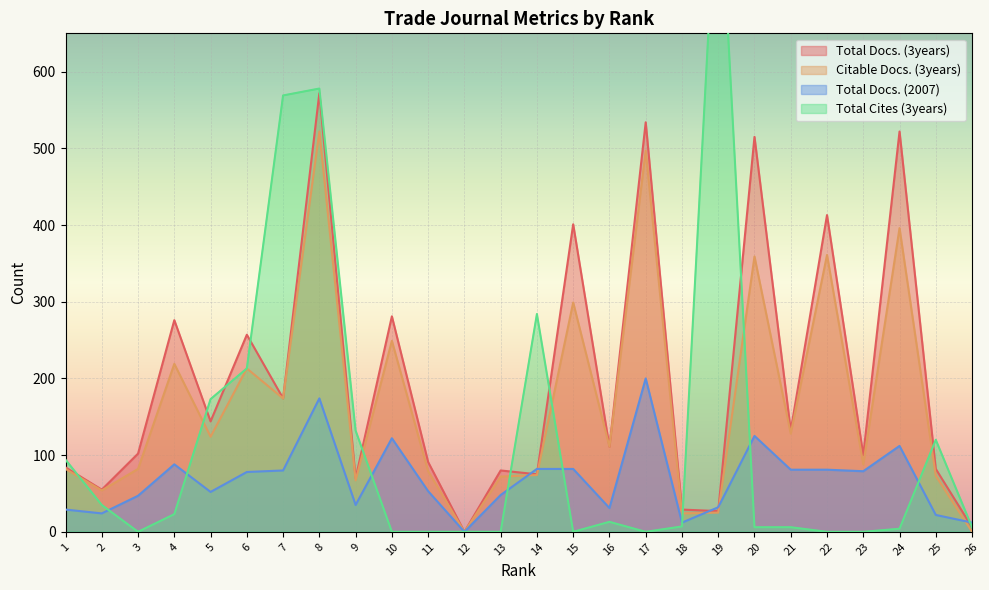

At which category does the chart reach its peak across all series?

19